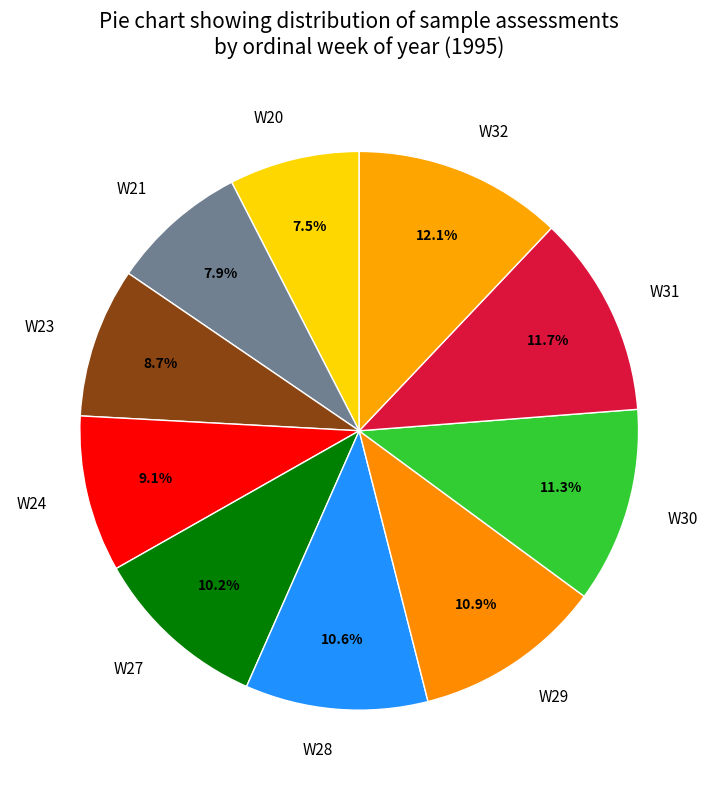

Is W24 the majority of the pie?

No